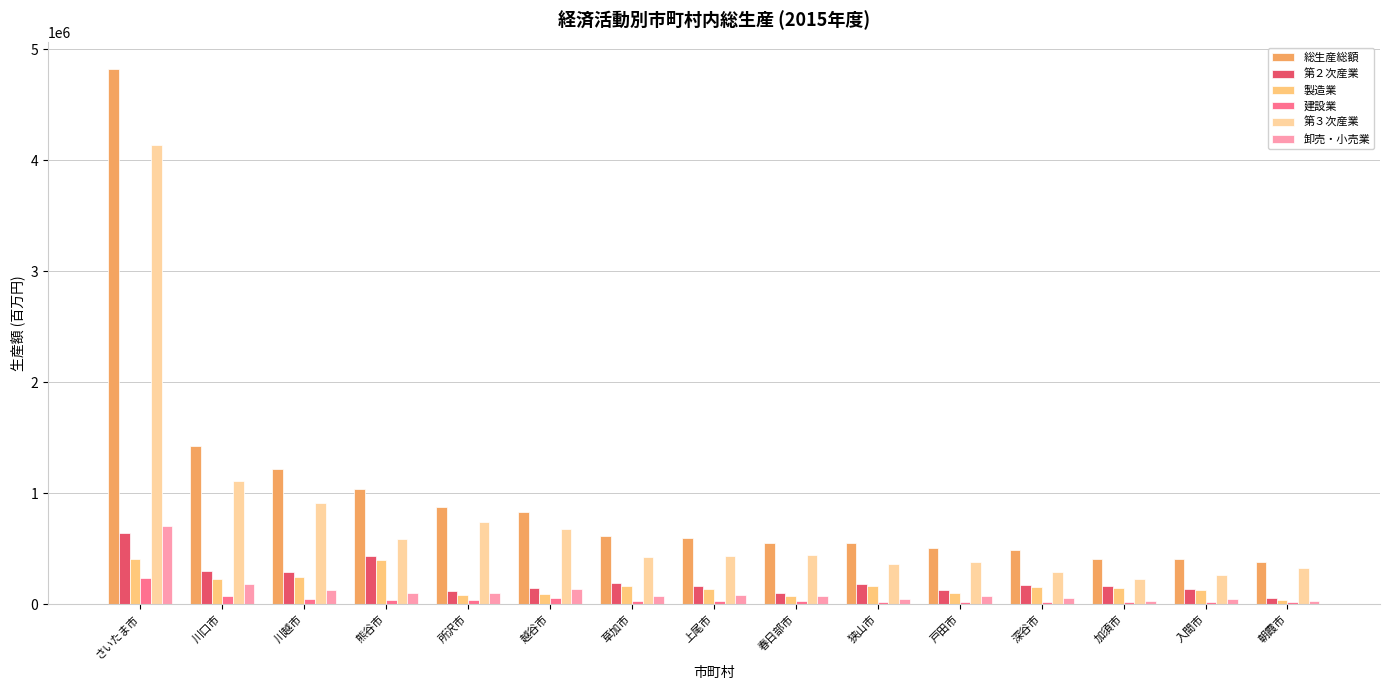

True or false: 総生産総額 has a value of 575086 at 入間市.

False